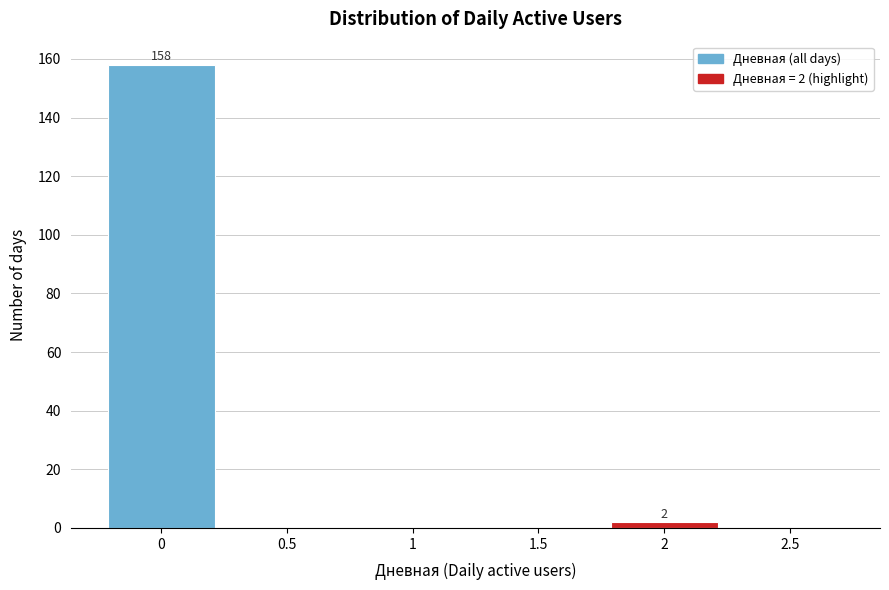

Over which range of the x-axis is the bar tallest?

-0.25 to 0.25